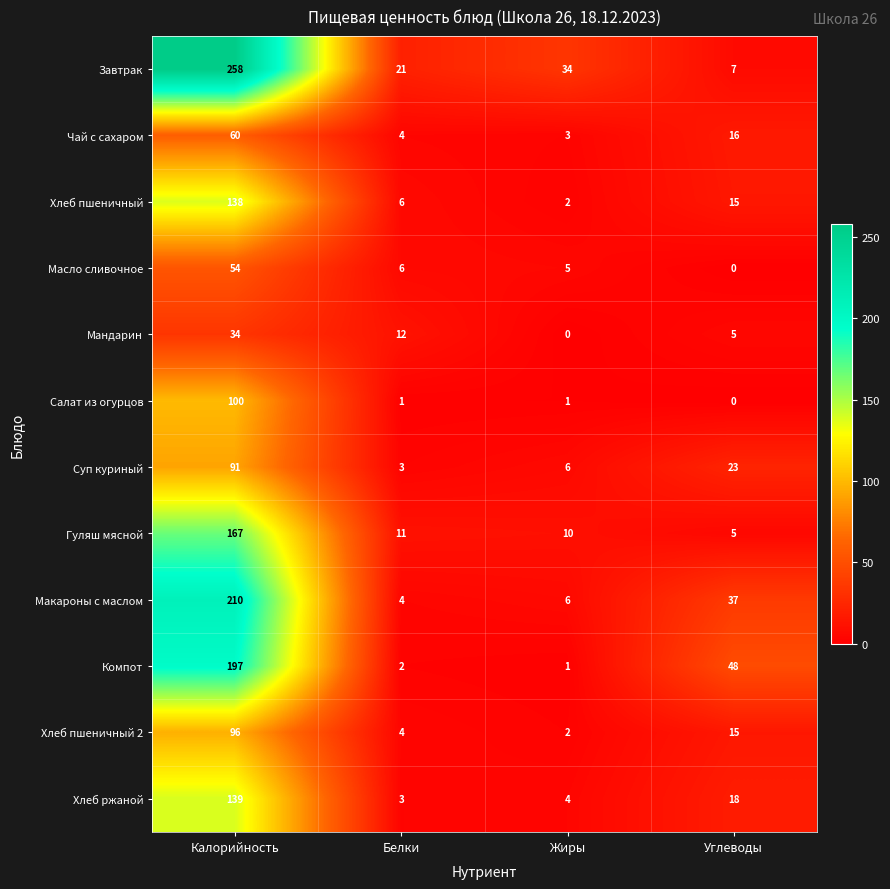

The value of Мандарин at Калорийность is 53. True or false?

False